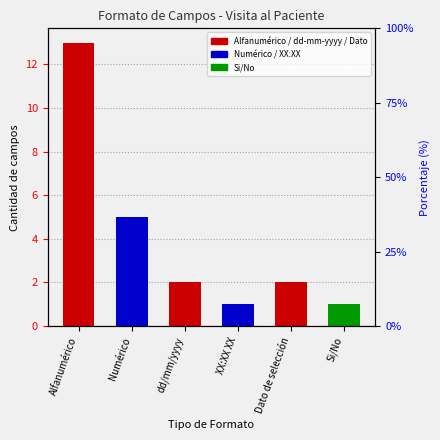

Reading left to right, extract all data points from this chart.

13	5	2	1	2	1